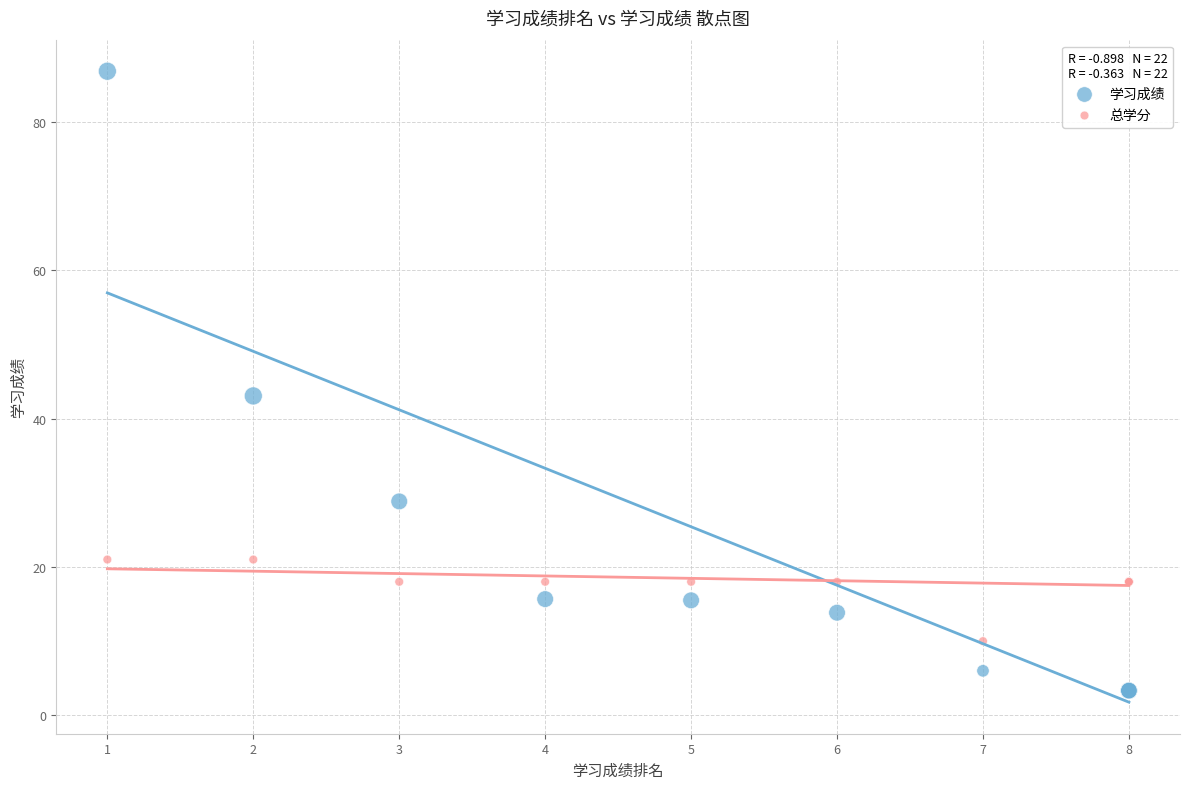

Which series contains the lowest Y value?

学习成绩